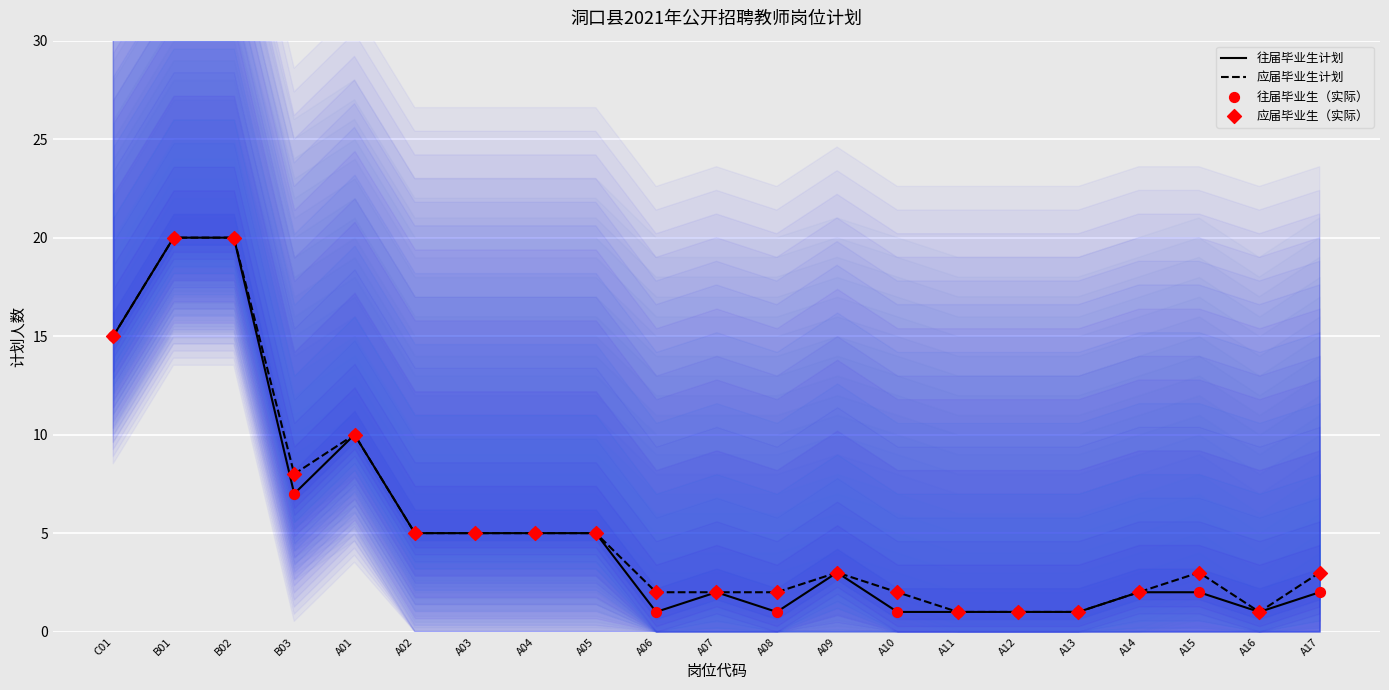

What is the total value across all series at A17?

10